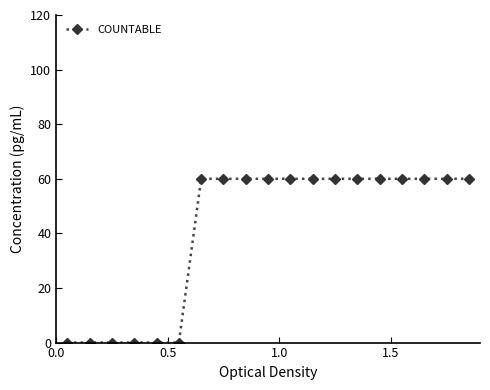

Does the chart have visible grid lines?

No